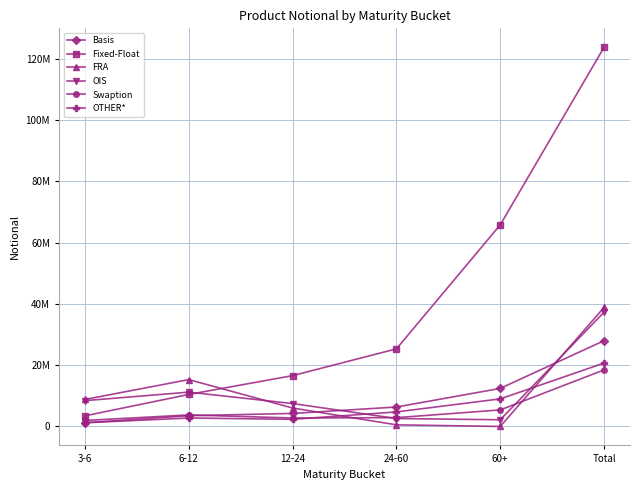

What is the value of the OIS point at the 3rd from the left?

7477338